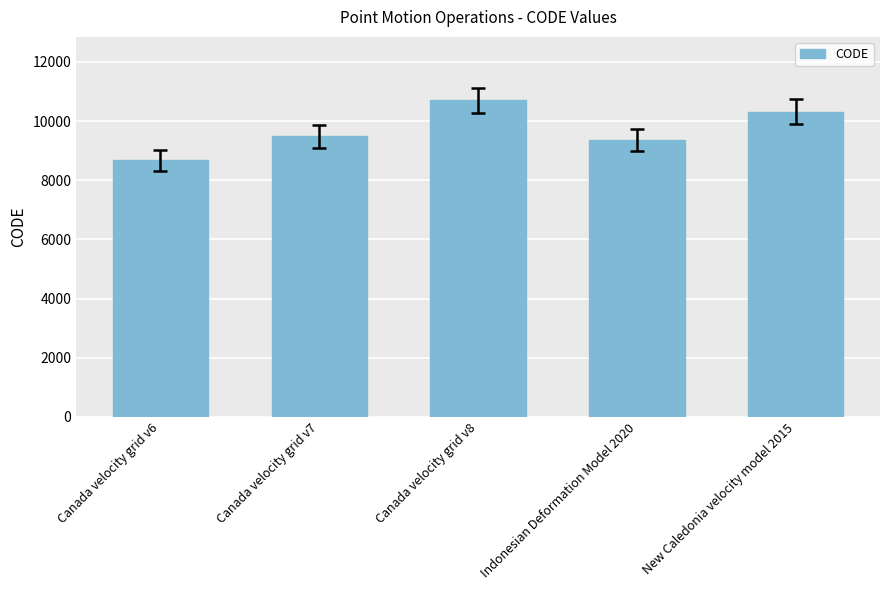

What is the label of the 4th bar from the right?

Canada velocity grid v7